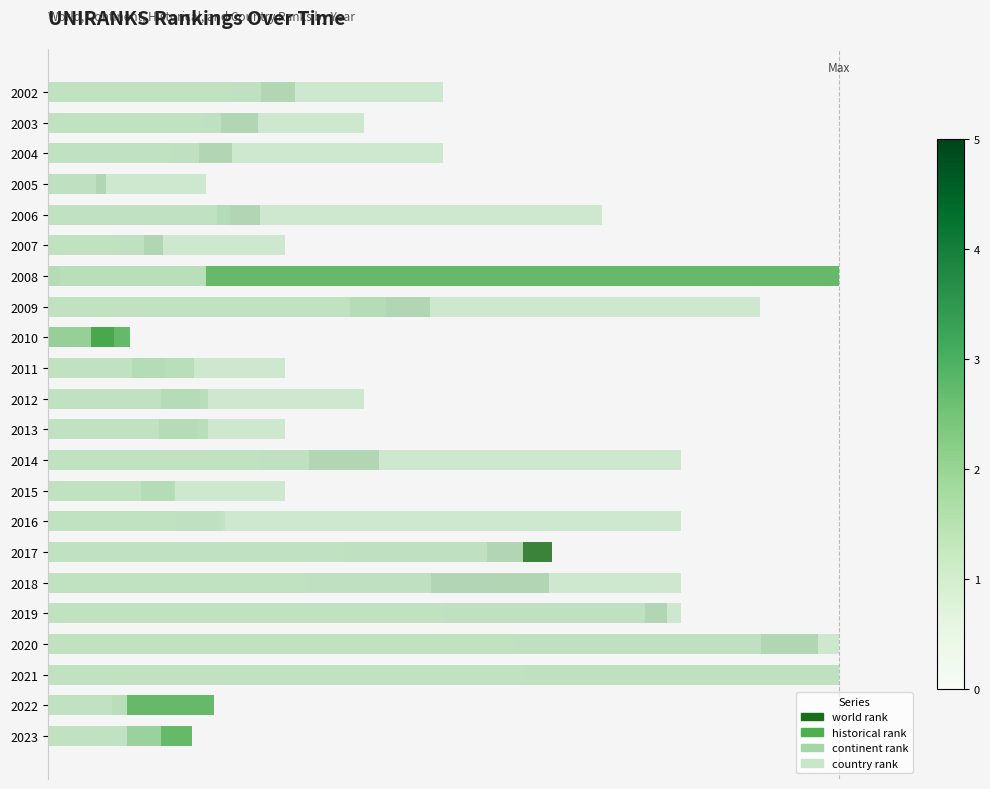

Is it true that world rank equals 0.1 at 2008?

False